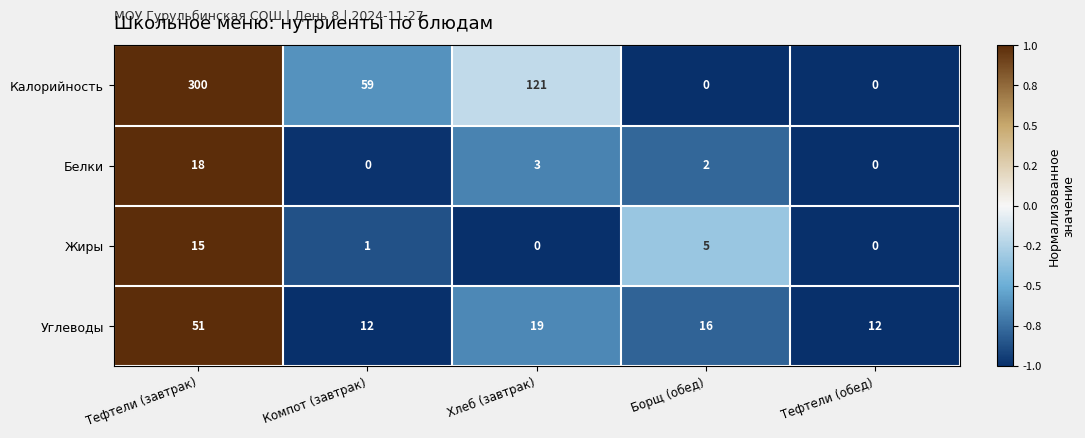

What is the difference between the Калорийность values at Компот (завтрак) and Тефтели (завтрак)?

241